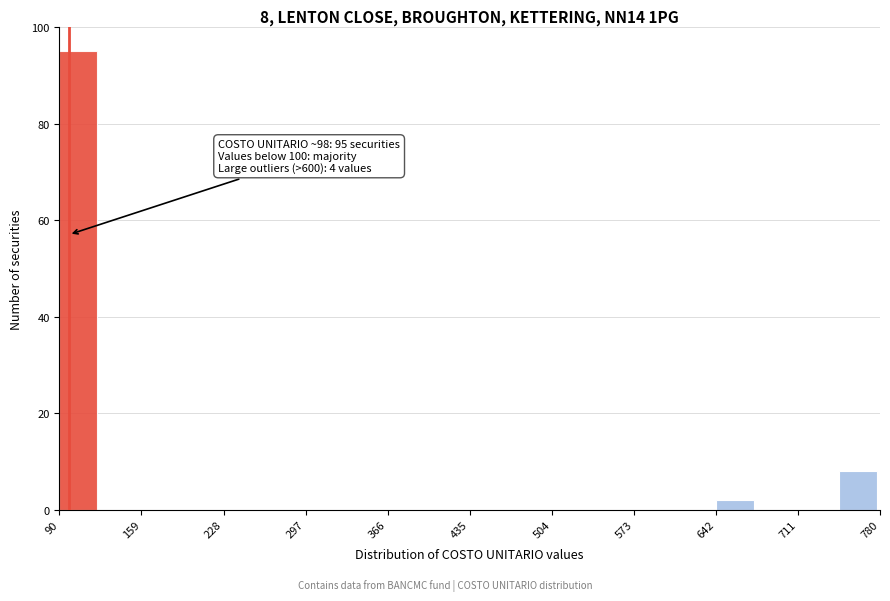

Around what value on the x-axis is the tallest bar? Give the approximate position of its centre, as read against the axis.

110